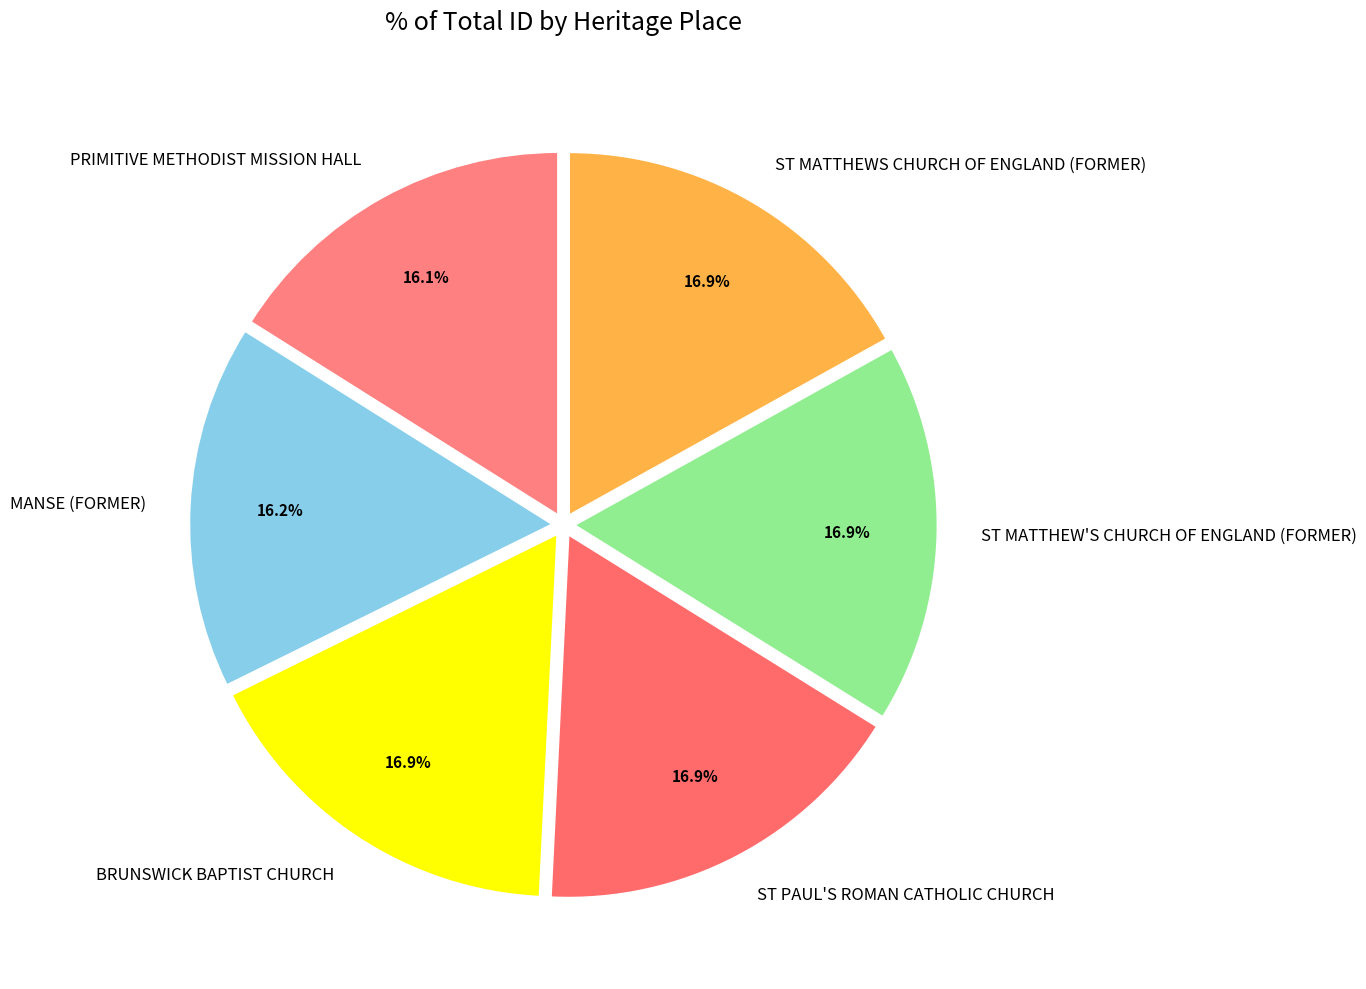

Is there a majority slice in this chart?

No